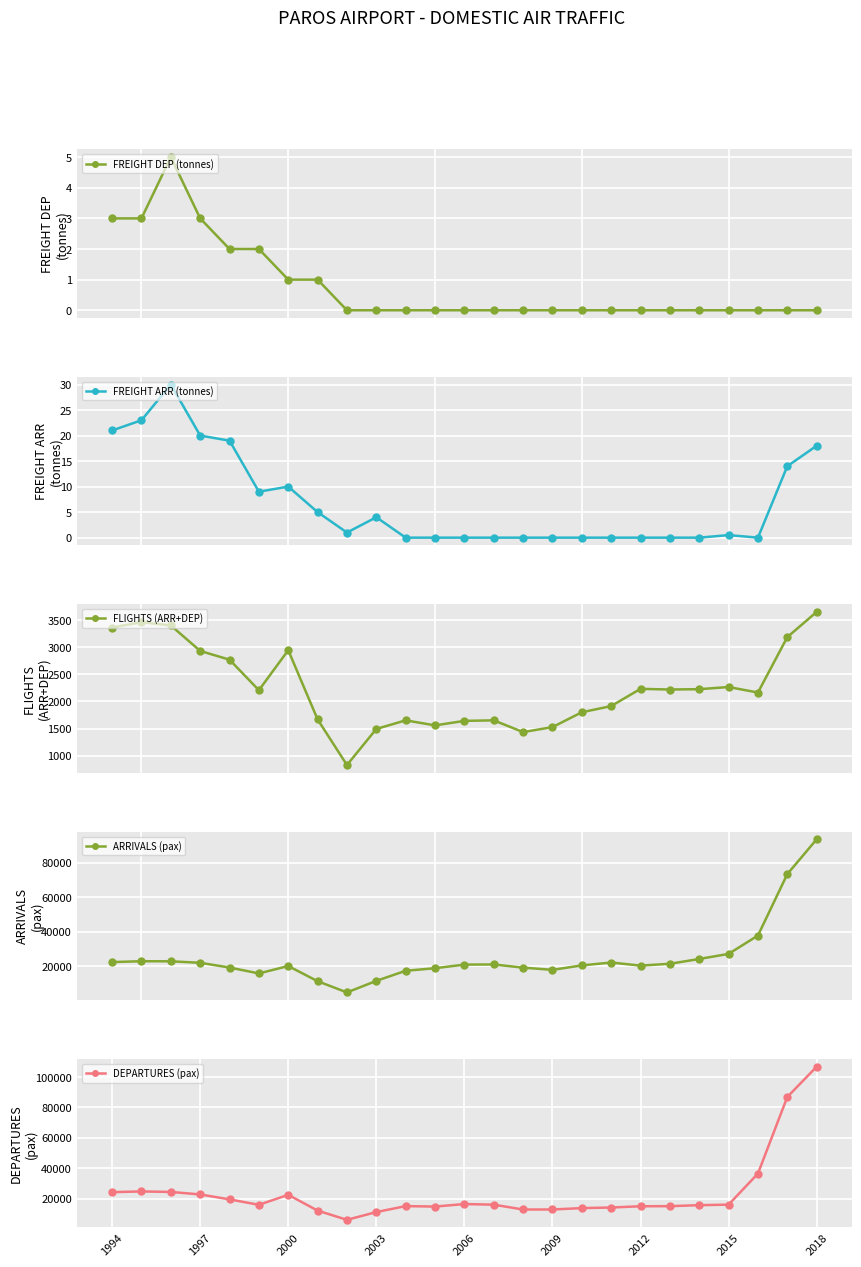

How many interior local valleys does the FLIGHTS (ARR+DEP) series have?

6